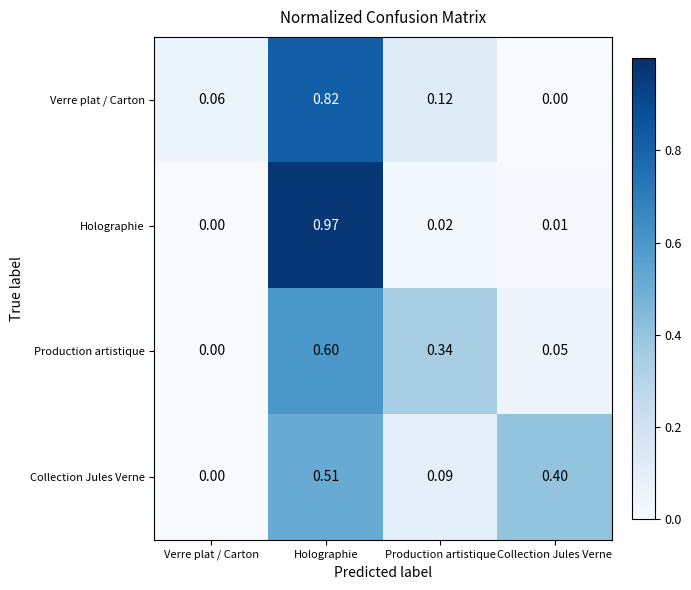

Count the number of data series in this chart.

4